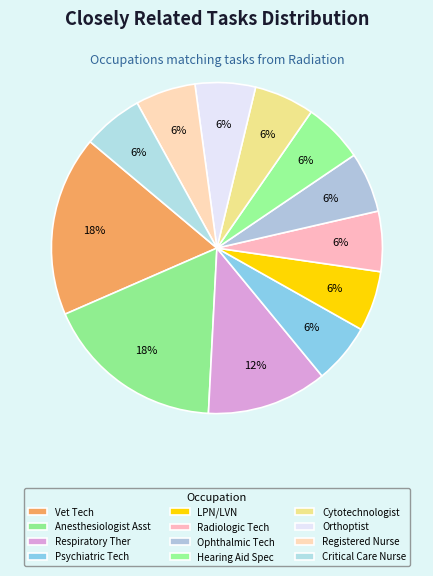

Count the number of slices in the pie.

12